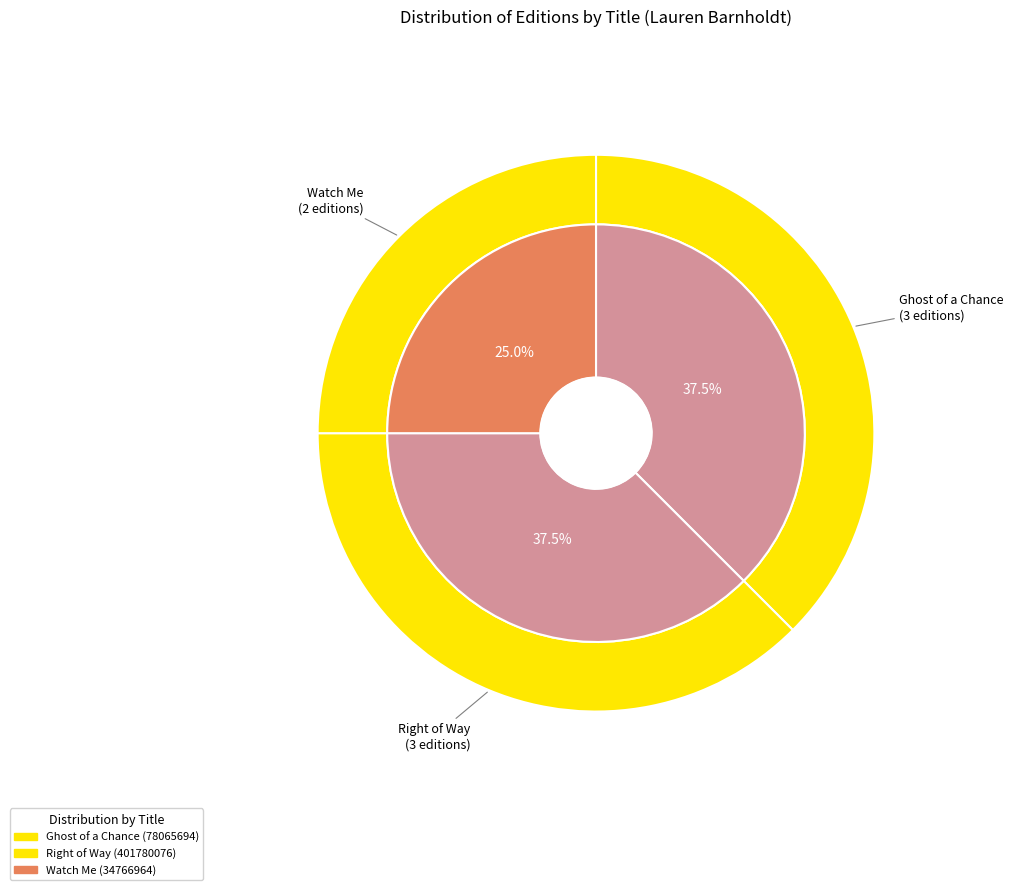

What percentage is the Watch Me slice, to the nearest percent?

25%